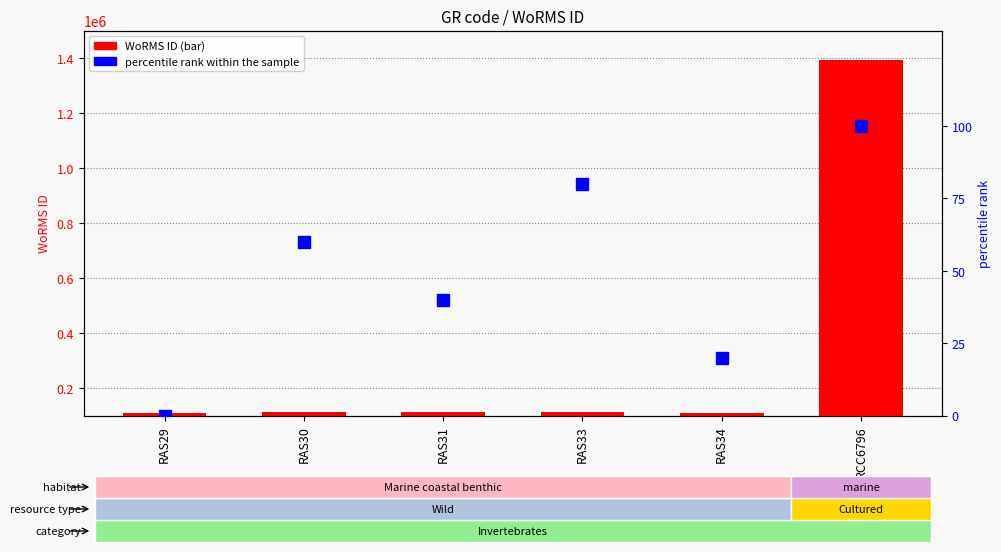

How many distinct data groups are displayed?

2